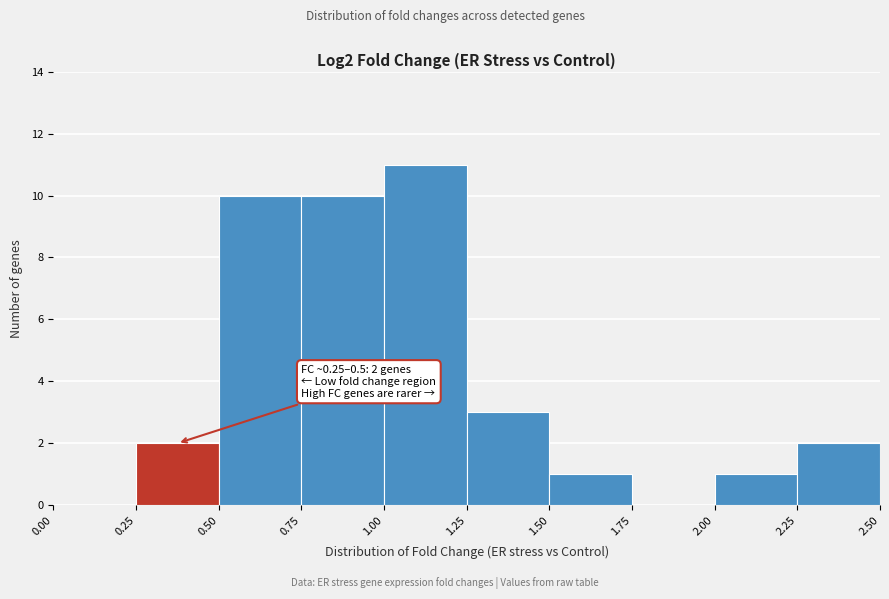

Which range on the x-axis has the tallest bar?

1.00 to 1.25